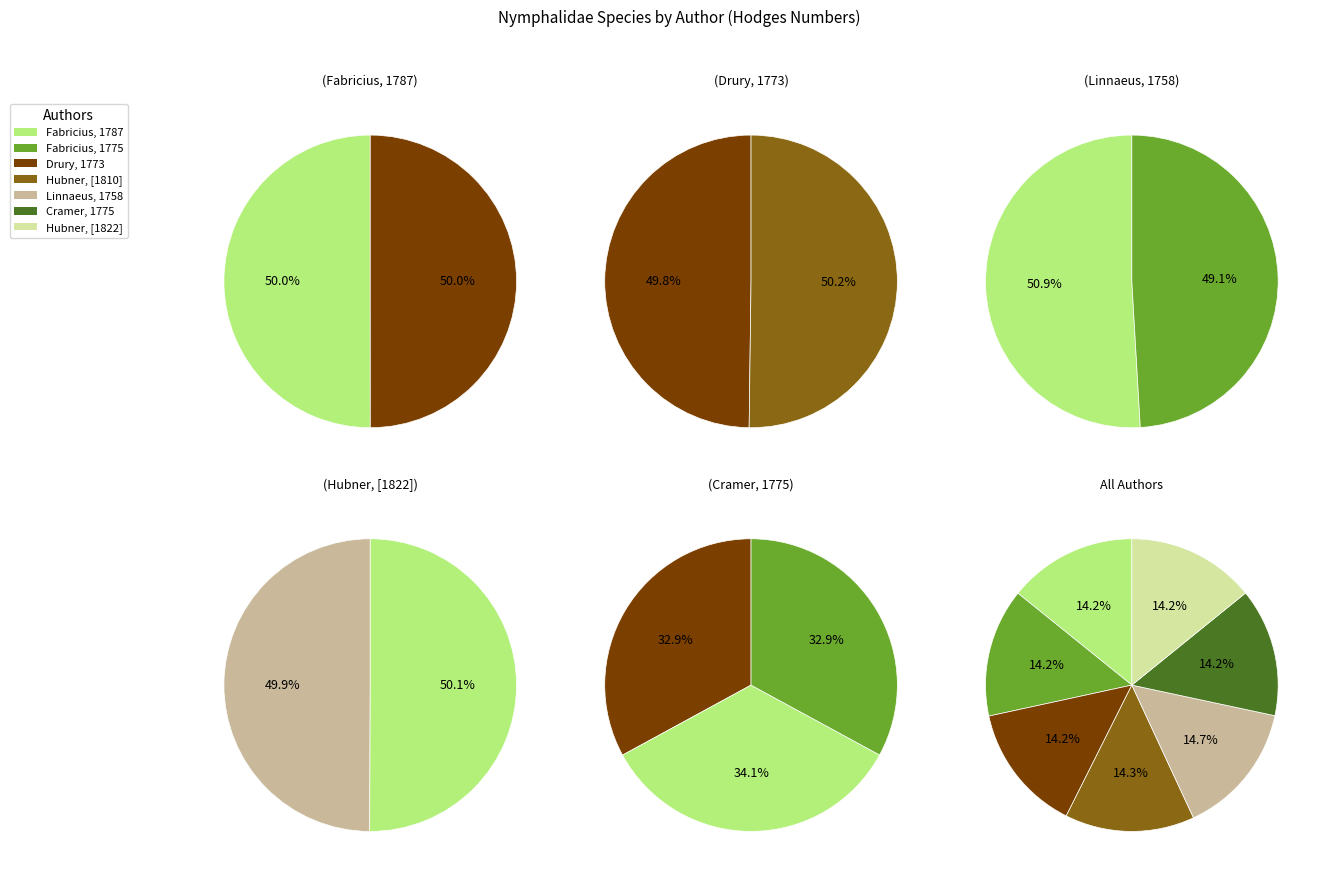

Combined, what portion of the pie is Drury, 1773 and Hubner, [1810]?

28.5%